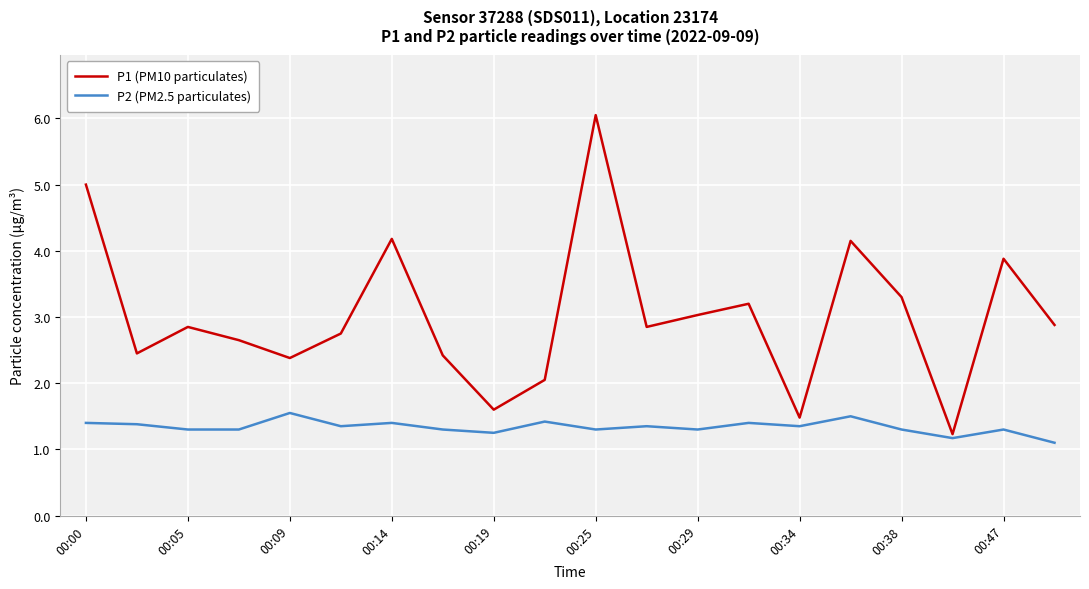

Rank the series by their maximum value, from lowest to highest.

P2 (PM2.5 particulates), P1 (PM10 particulates)